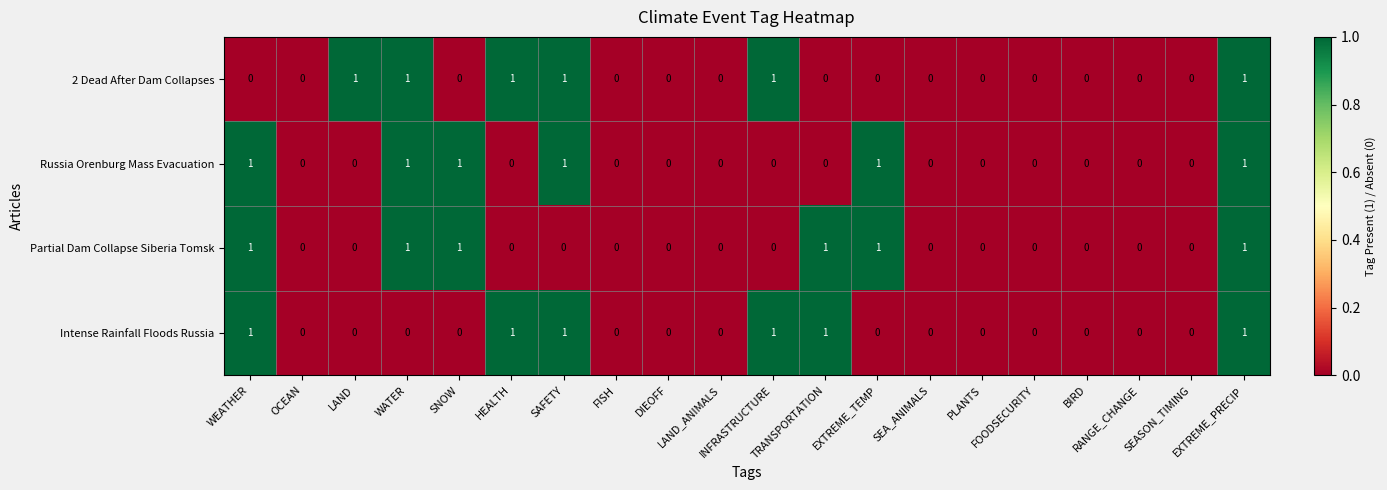

How many Partial Dam Collapse Siberia Tomsk values are between 0 and 1?

20